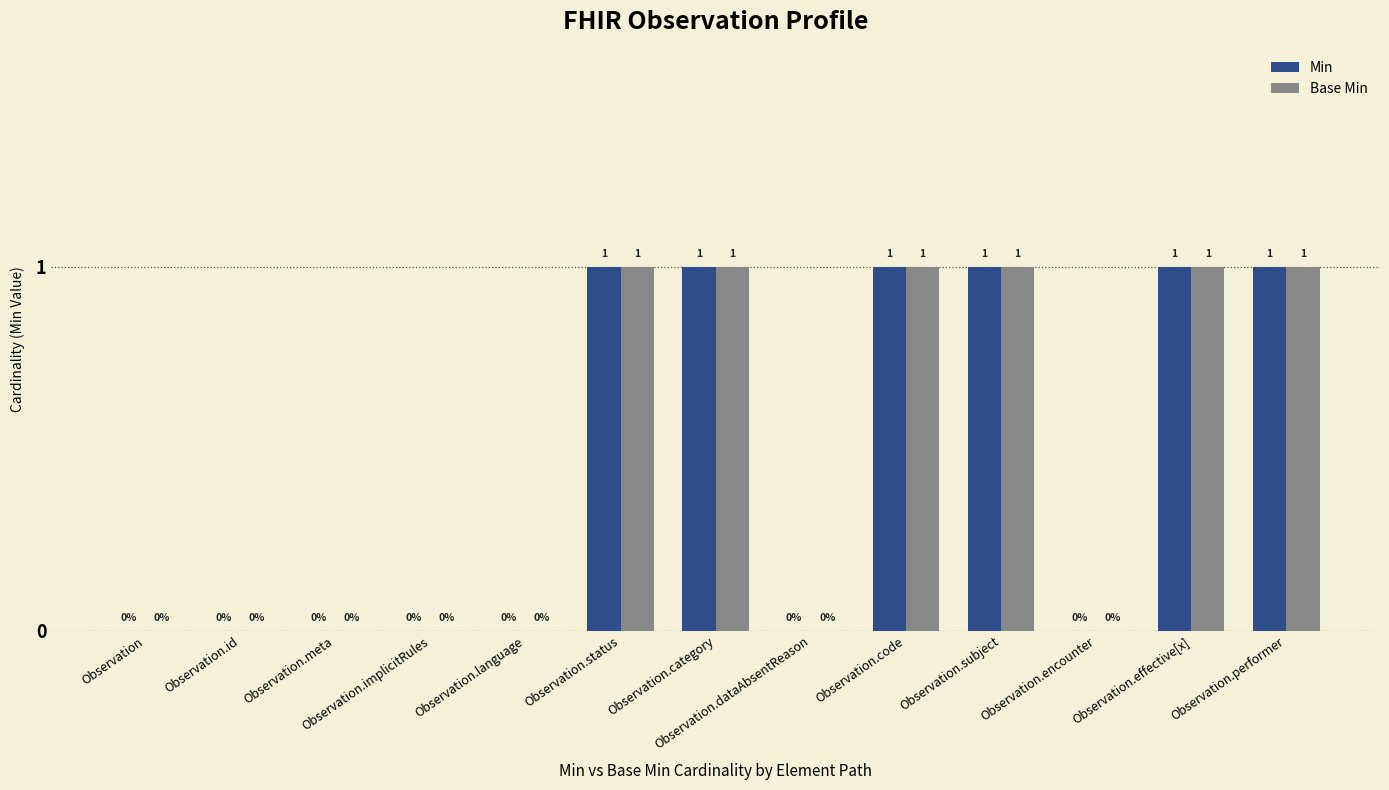

The Base Min series shows 0 at Observation.category. True or false?

False